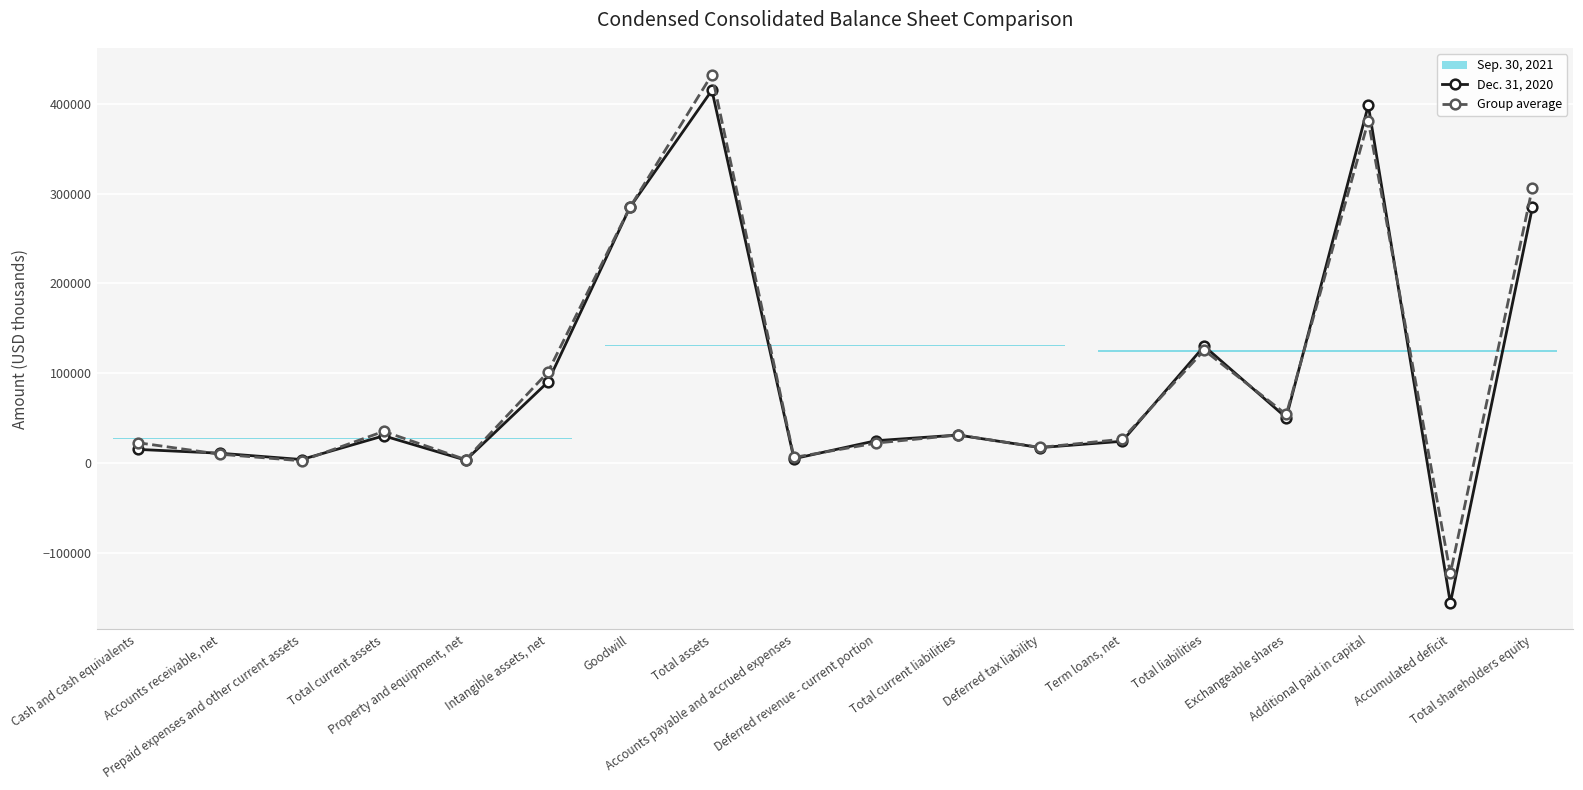

How many values in Dec. 31, 2020 are below zero?

1